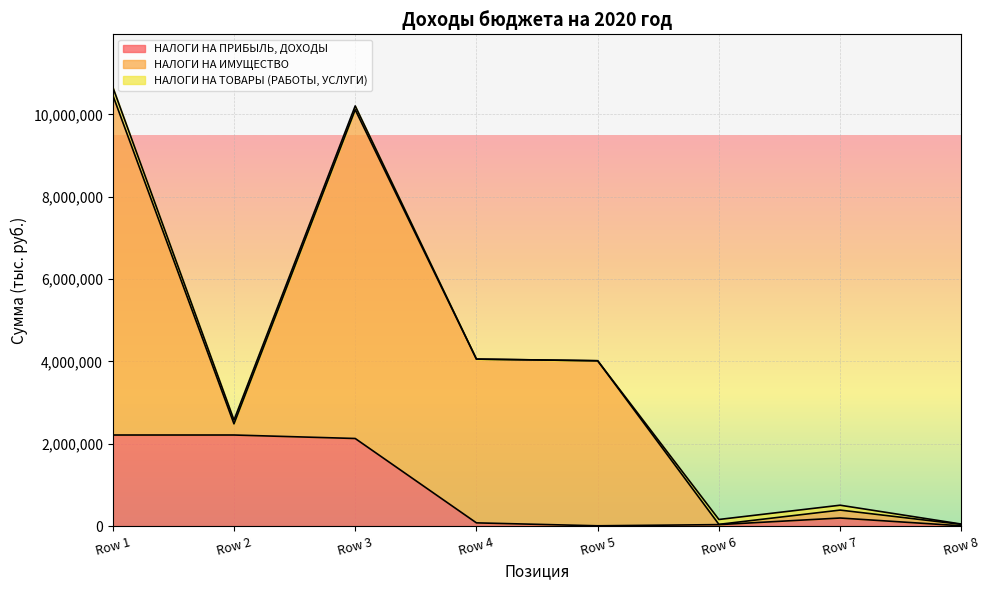

What is the average value of the НАЛОГИ НА ПРИБЫЛЬ, ДОХОДЫ series?

859246